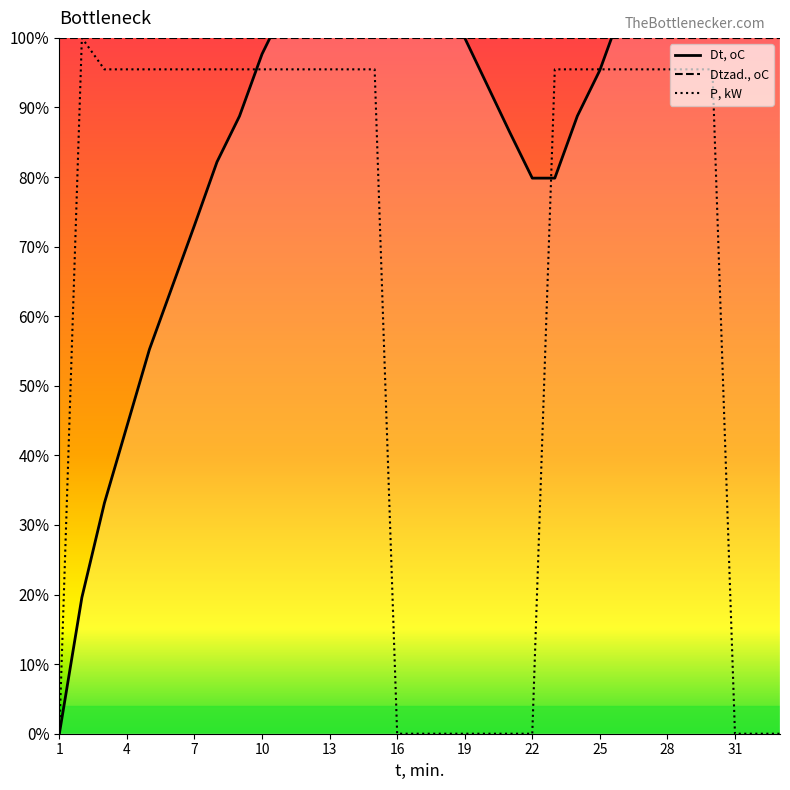

Reading right to left, list all the values displayed in this chart.

Dt, oC: 104.3	113.2	120.0	126.7	122.1	117.8	111.0	104.3	95.3	88.8	79.8	79.8	86.4	93.2	100.0	106.6	113.2	122.1	126.7	122.1	115.5	108.9	104.3	97.7	88.8	82.2	73.1	64.1	55.2	44.2	33.1	19.6	0.0
P, kW: 0.0	0.0	0.0	95.5	95.5	95.5	95.5	95.5	95.5	95.5	95.5	0.0	0.0	0.0	0.0	0.0	0.0	0.0	95.5	95.5	95.5	95.5	95.5	95.5	95.5	95.5	95.5	95.5	95.5	95.5	95.5	100.0	0.0